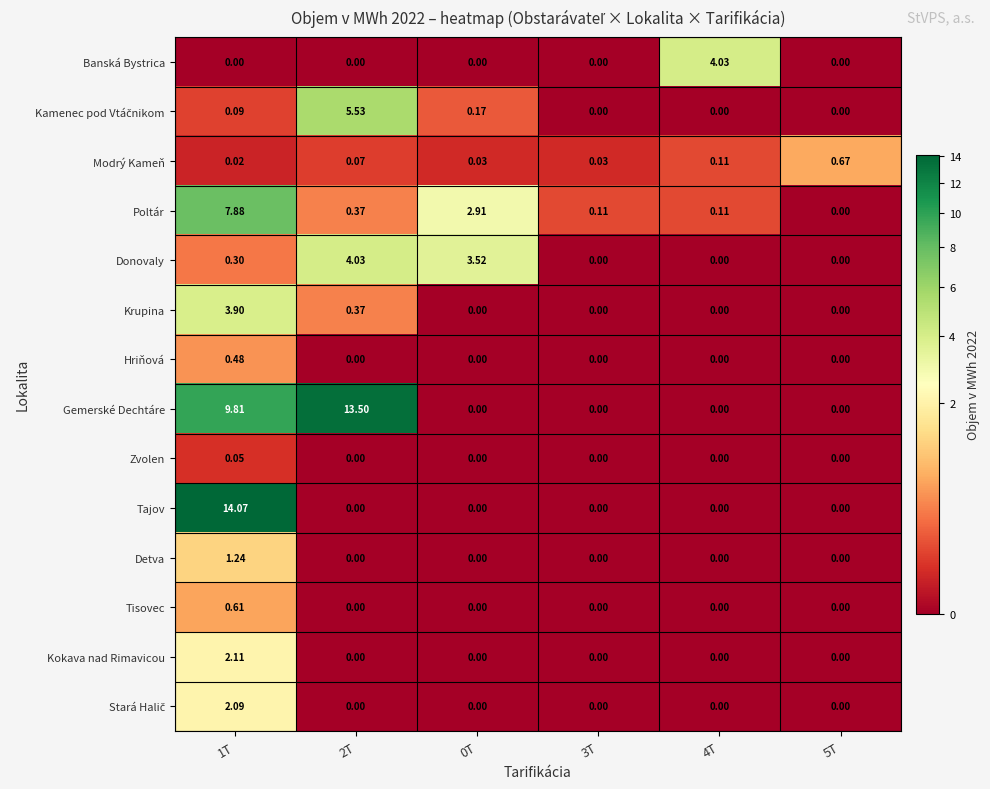

Which series has the largest range (max minus min)?

Tajov